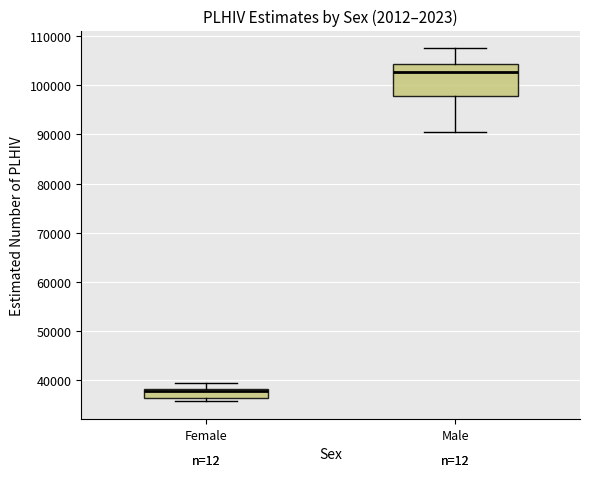

Which box is the tallest, from its lower edge to its upper edge?

Male